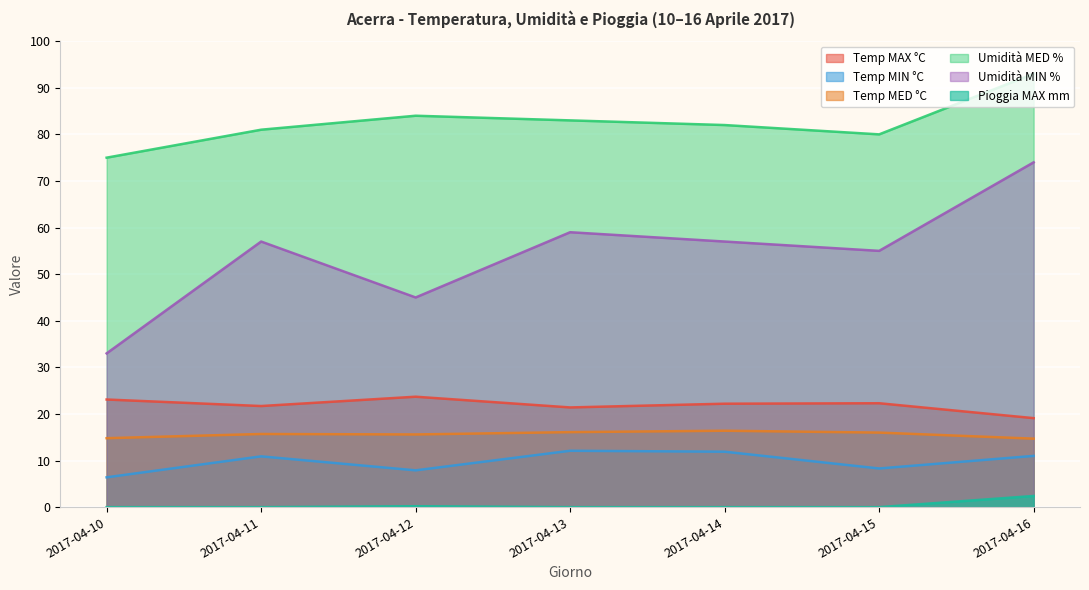

True or false: Temp MIN °C and Temp MAX °C cross at least once.

False